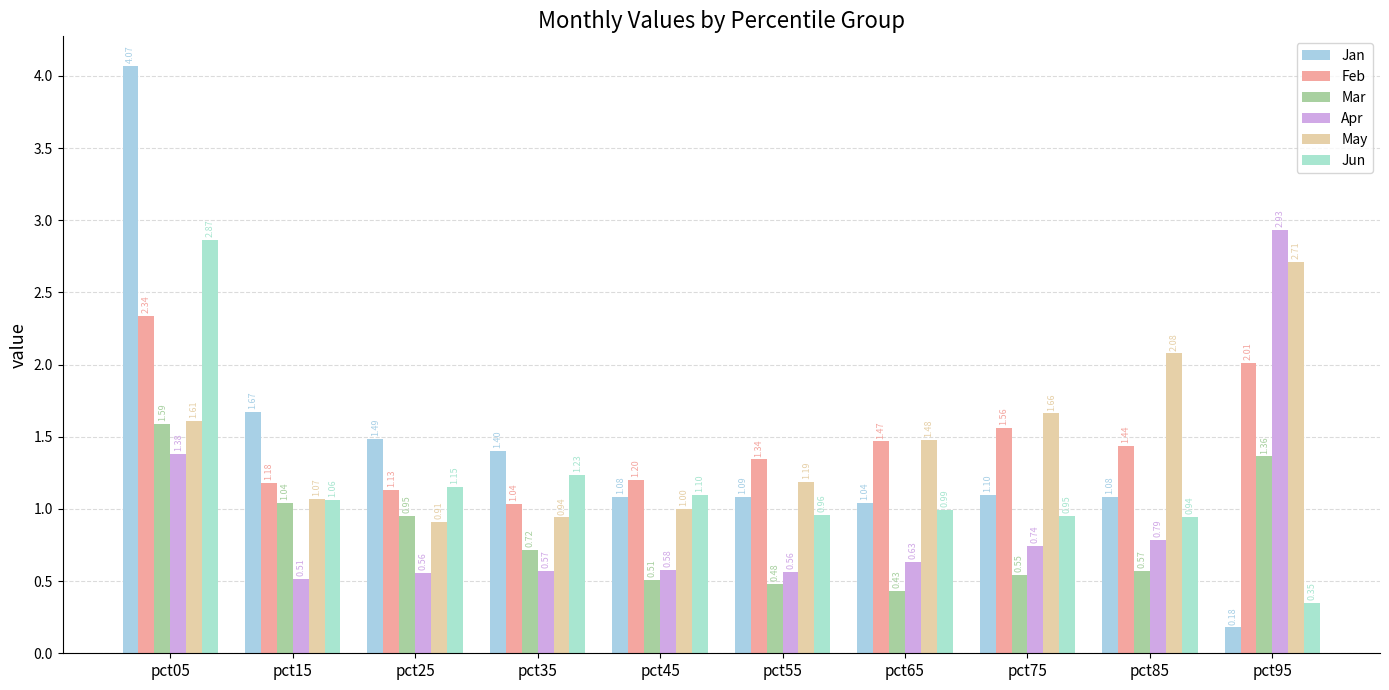

Which series has the widest spread of values?

Jan